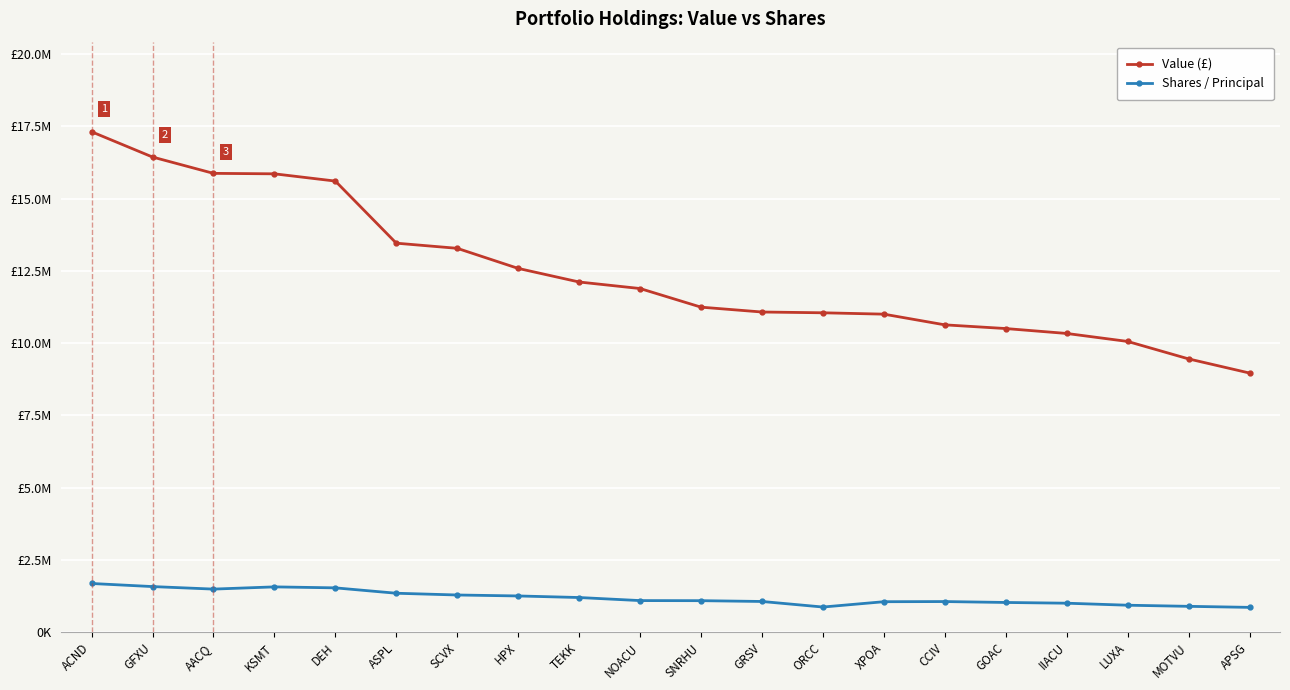

At which category does the chart reach its peak across all series?

ACND